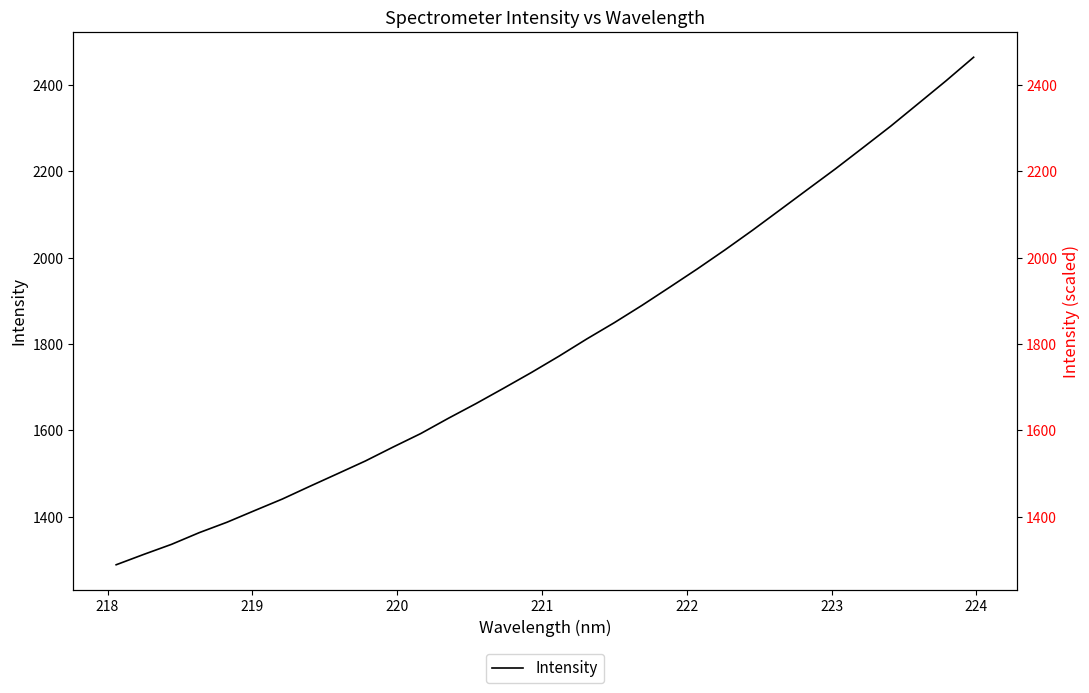

What is the highest value of the Intensity series?

2463.9